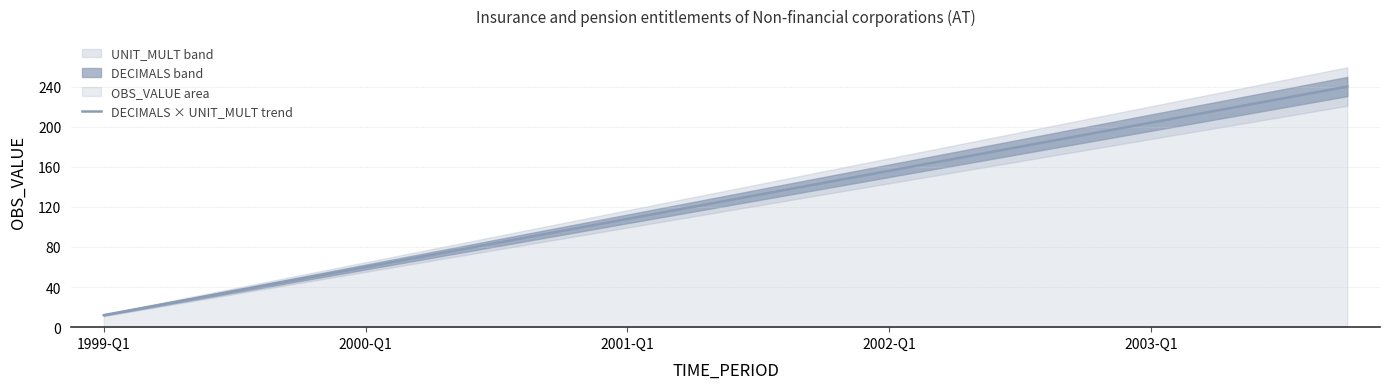

Which category has the lowest value across all series?

1999-Q1